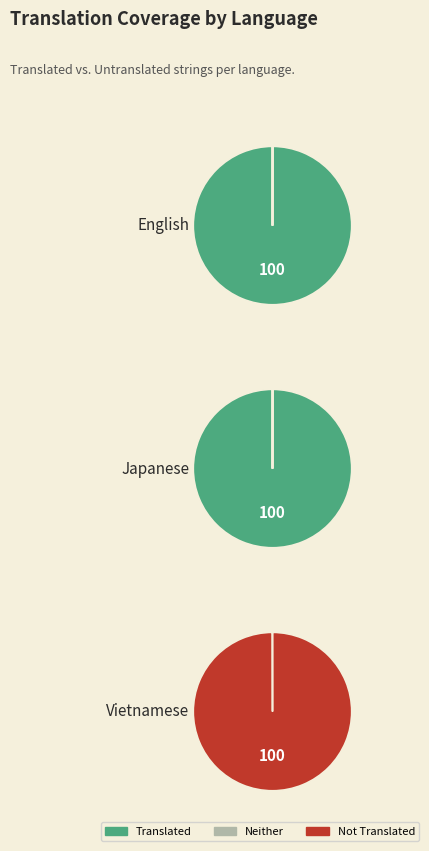

Count the number of slices in the pie.

3